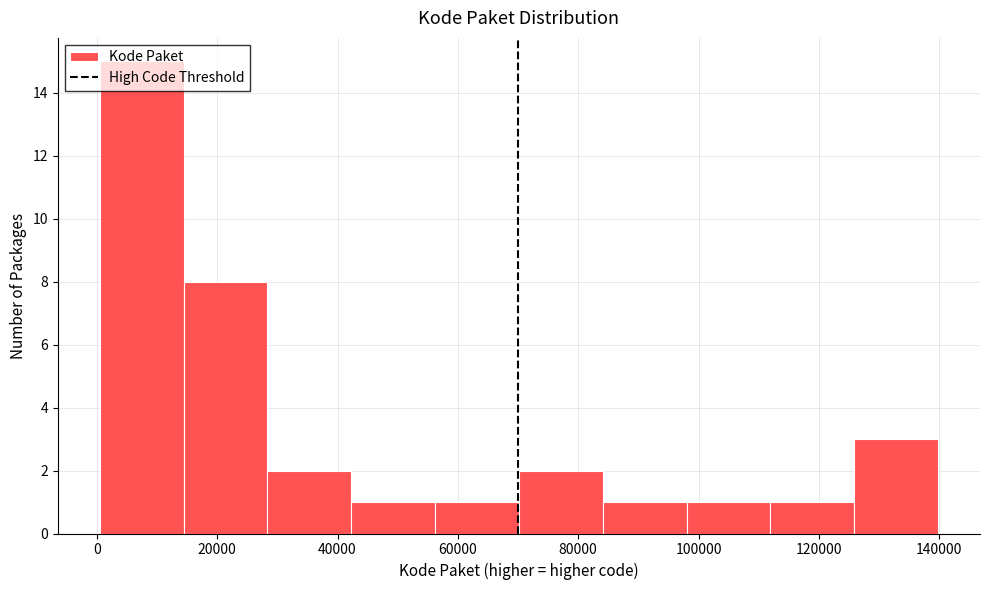

Reading left to right, transcribe this chart: for each bar, give the range it covers on the x-axis and its height. Neither the bar edges nor the heights are printed on the chart, so give them approximately, as read against the axes.

0 to 14000: 15
14000 to 28000: 8
28000 to 42000: 2
42000 to 56000: 1
56000 to 70000: 1
70000 to 84000: 2
84000 to 98000: 1
98000 to 112000: 1
112000 to 126000: 1
126000 to 140000: 3